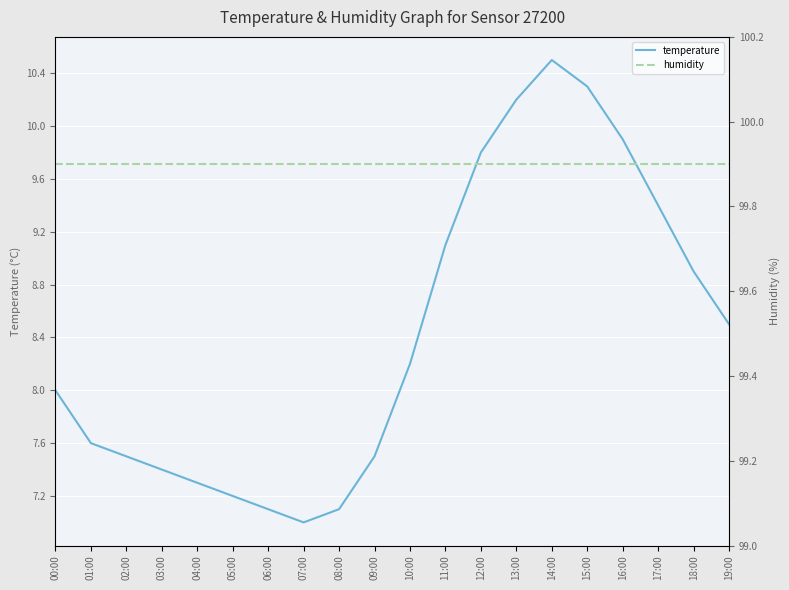

What is the maximum value shown in the chart?

99.9